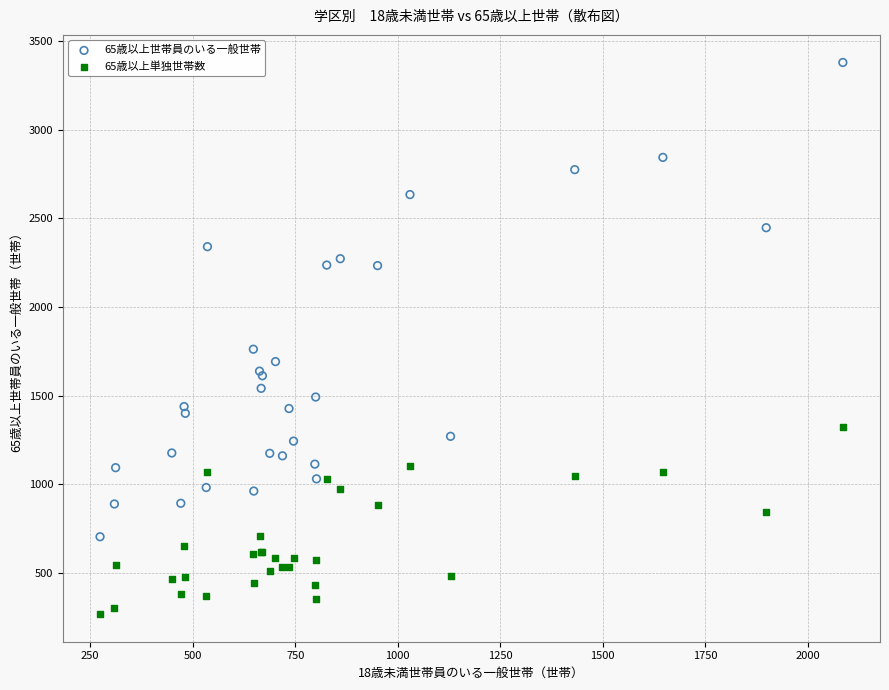

Which series reaches the minimum Y coordinate?

65歳以上単独世帯数